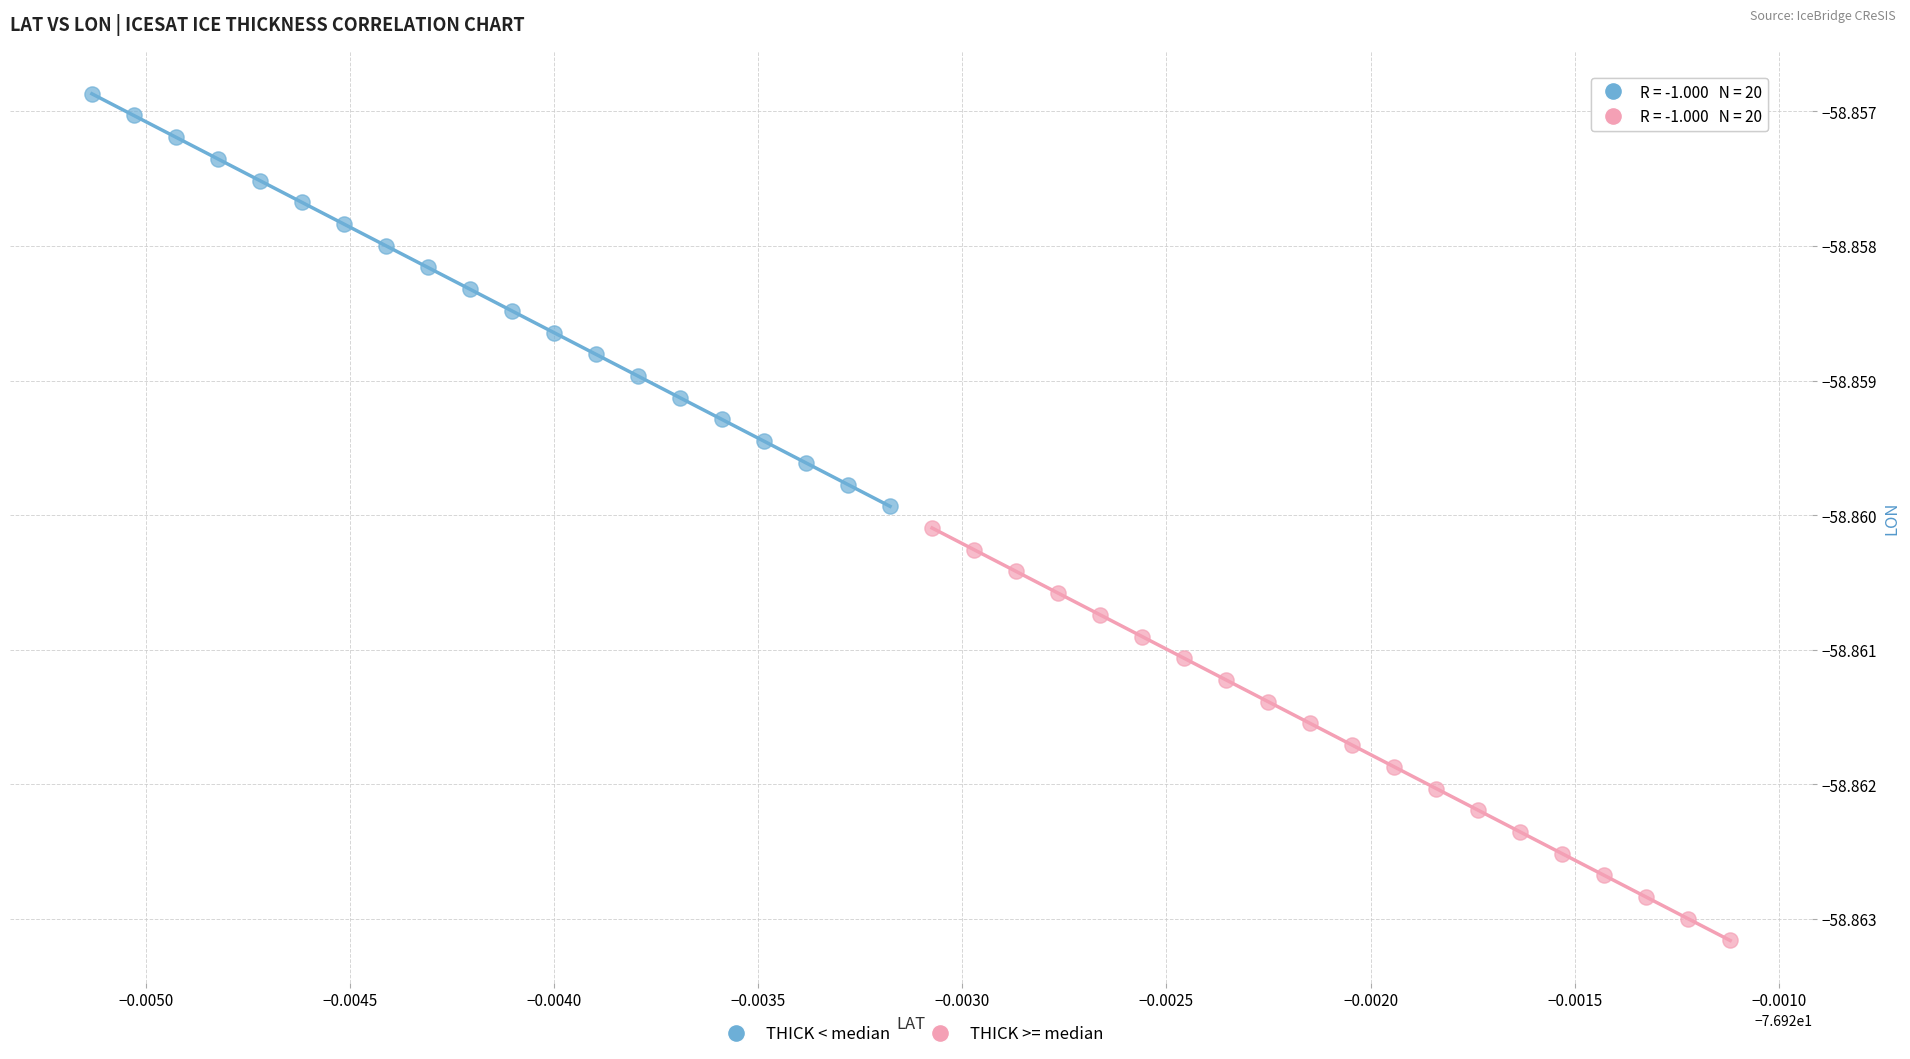

What are all the series names shown in the legend?

THICK < median, THICK >= median